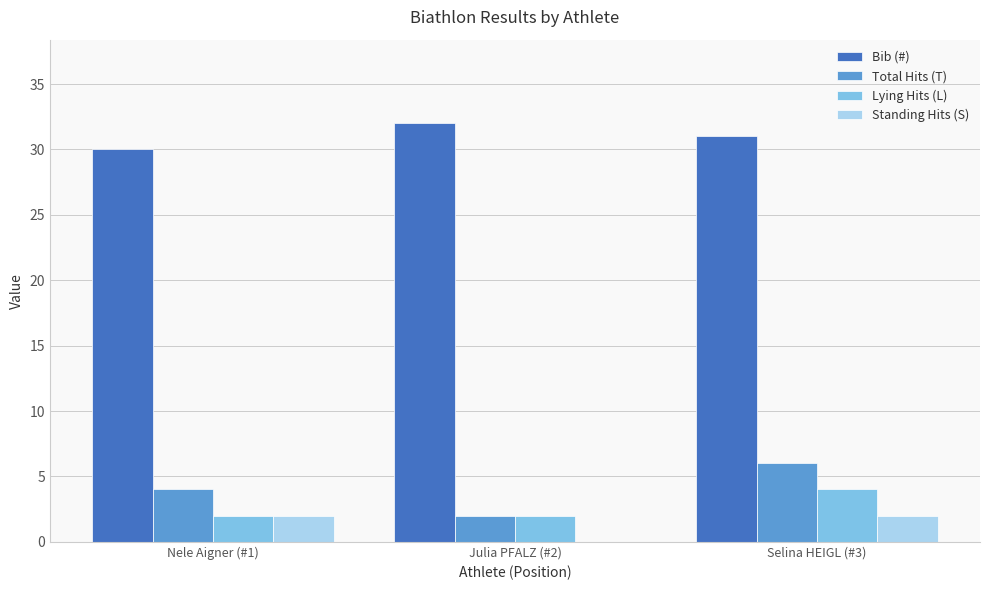

Which series has the largest range (max minus min)?

Total Hits (T)